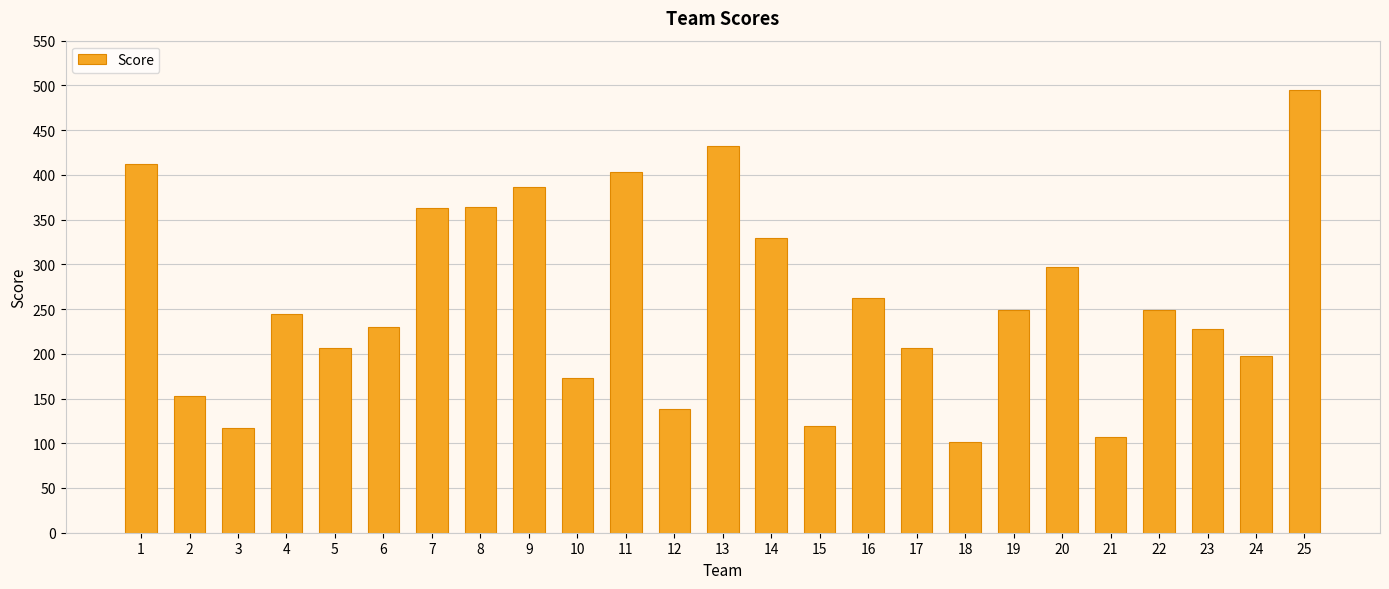

What is the maximum value shown in the chart?

495